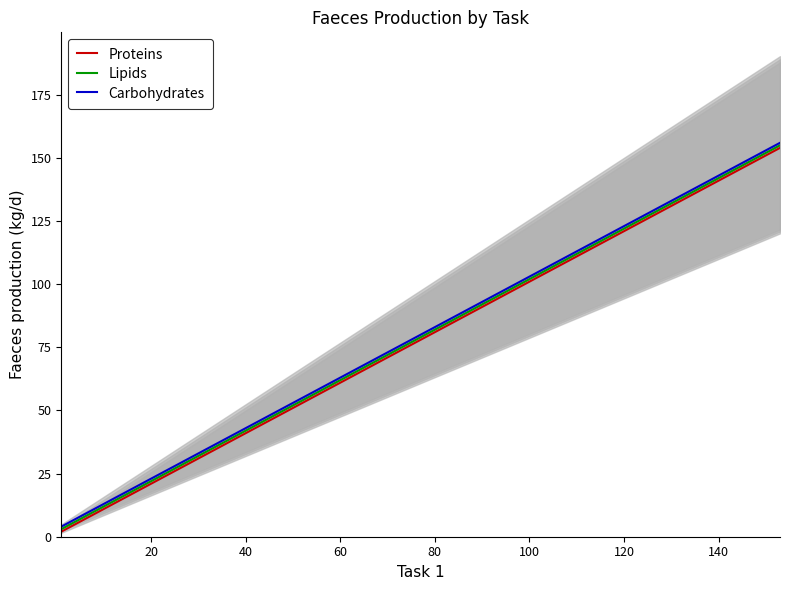

True or false: Proteins and Carbohydrates intersect in this chart.

False